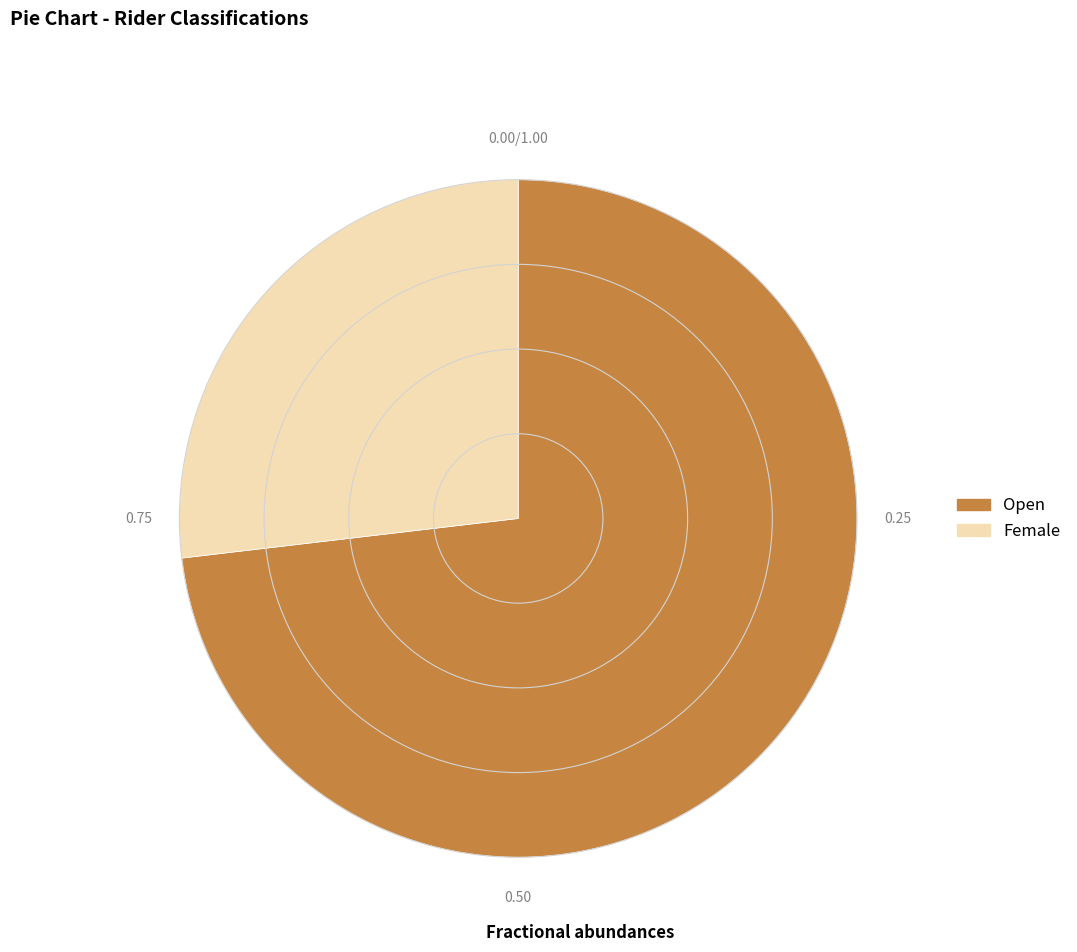

What is the smallest slice in the pie chart?

Female